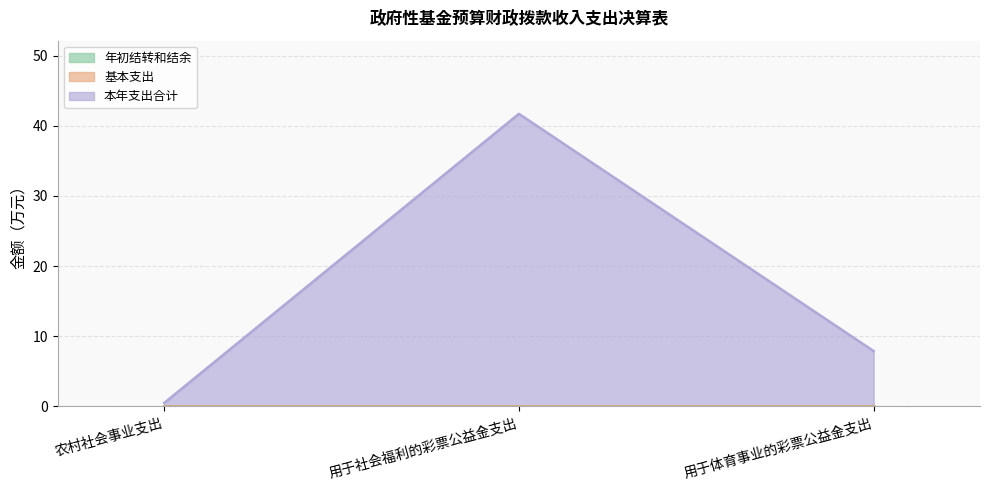

What is the difference between the maximum and minimum values in the 本年支出合计 series?

41.2